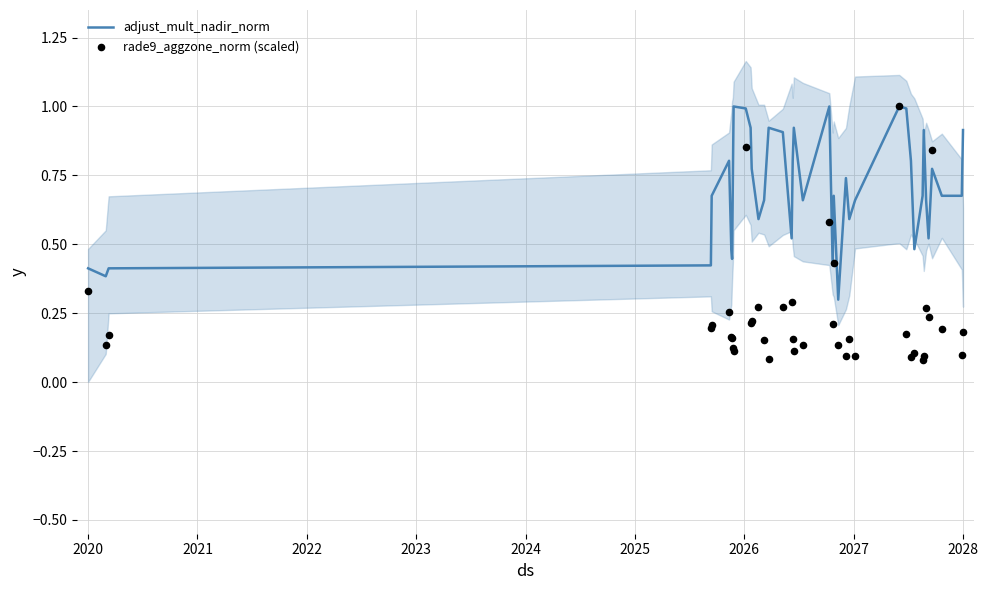

What is the maximum value for adjust_mult_nadir_norm?

1.0